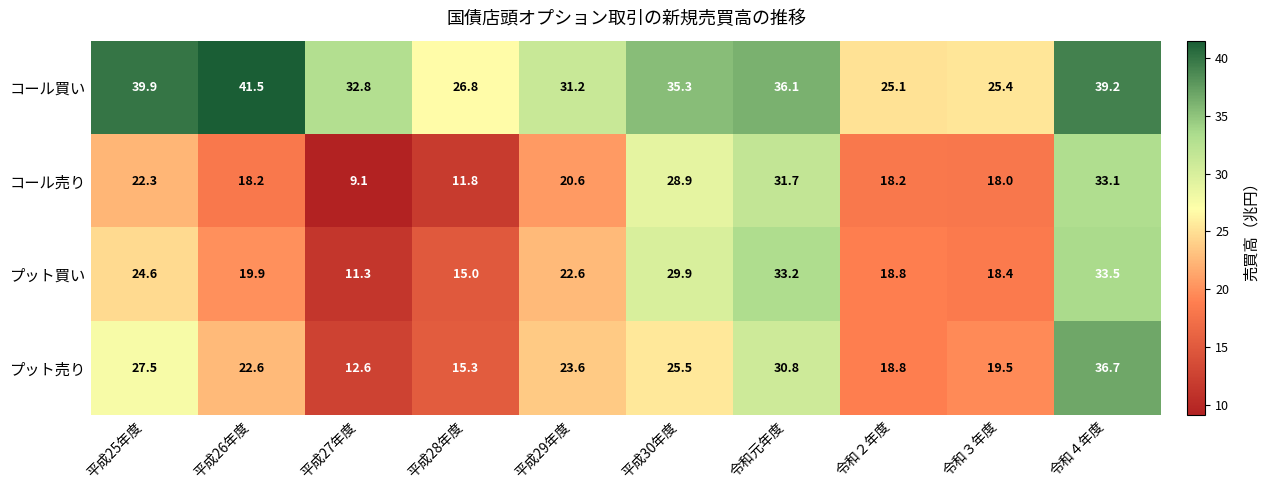

What is the sum of all コール買い values?

333.3